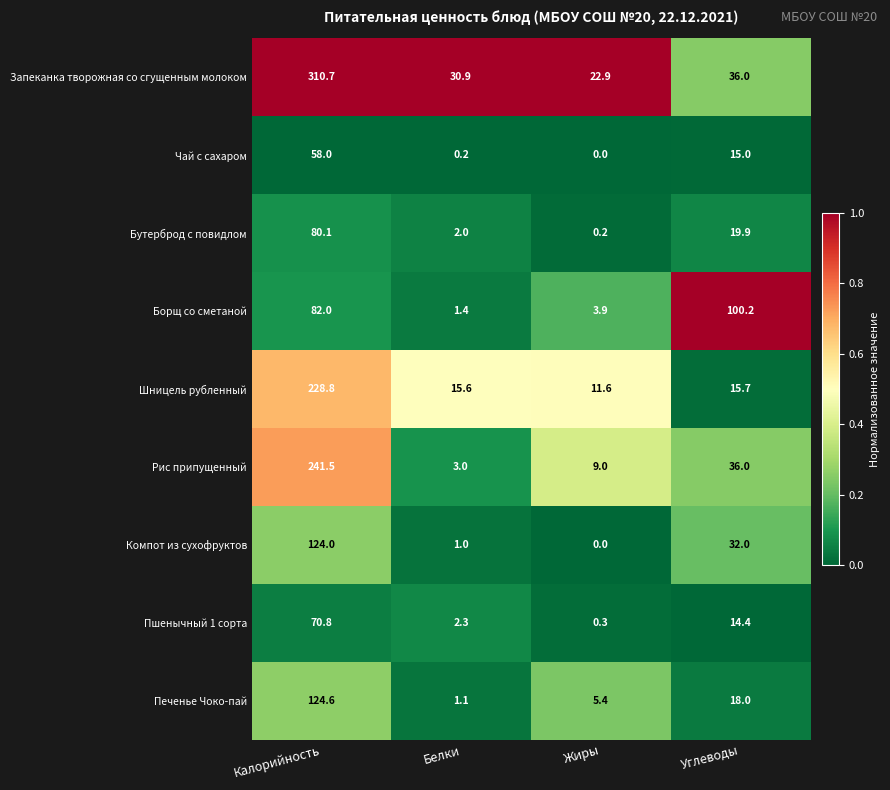

At how many categories does at least one series exceed 0?

4